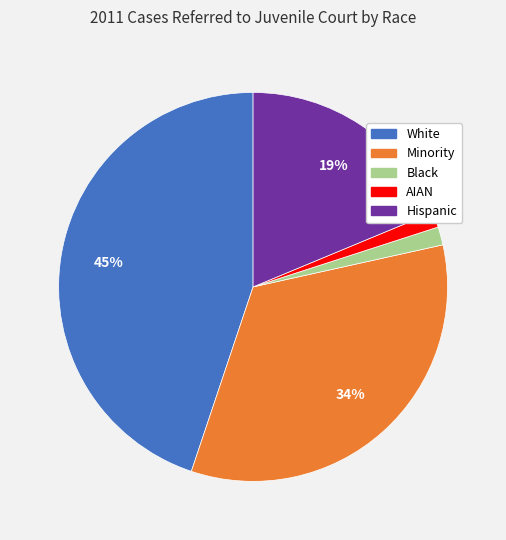

True or false: White accounts for 45% of the total.

True